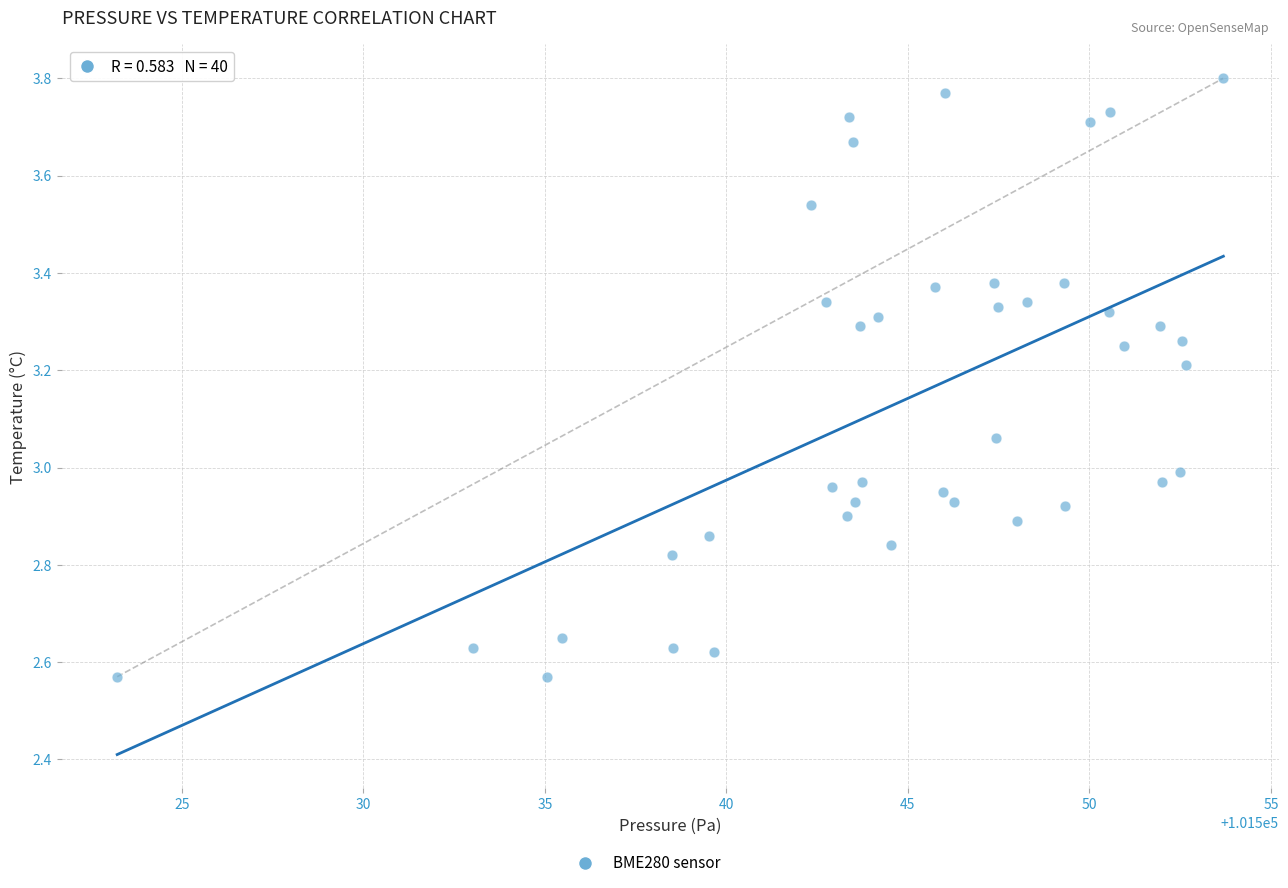

What is the range of Y values (max minus min)?

1.2